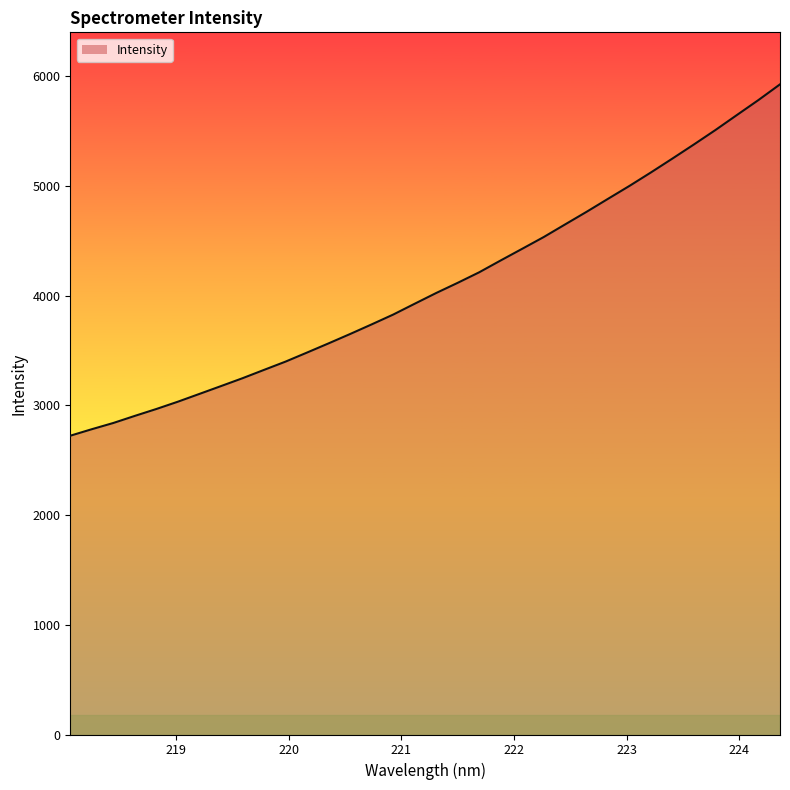

What is the minimum value shown in the chart?

2724.1